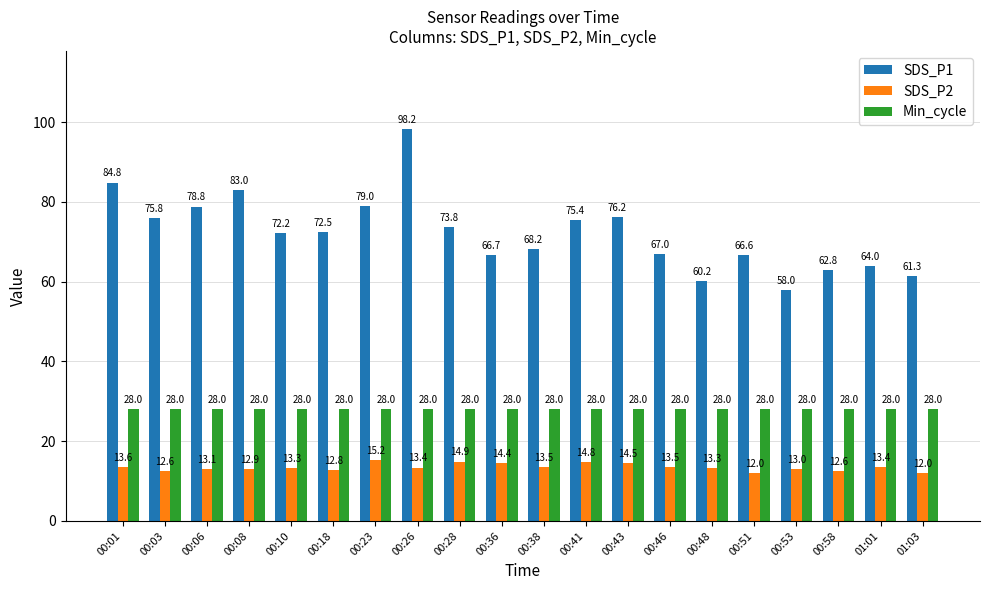

How many groups of bars are there?

20